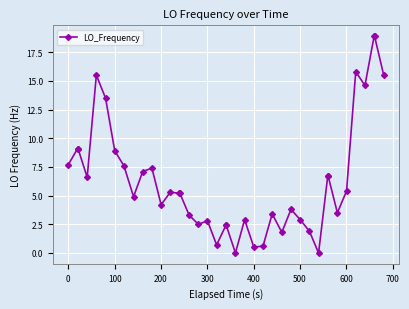

What is the difference between the maximum and second lowest values?

18.9